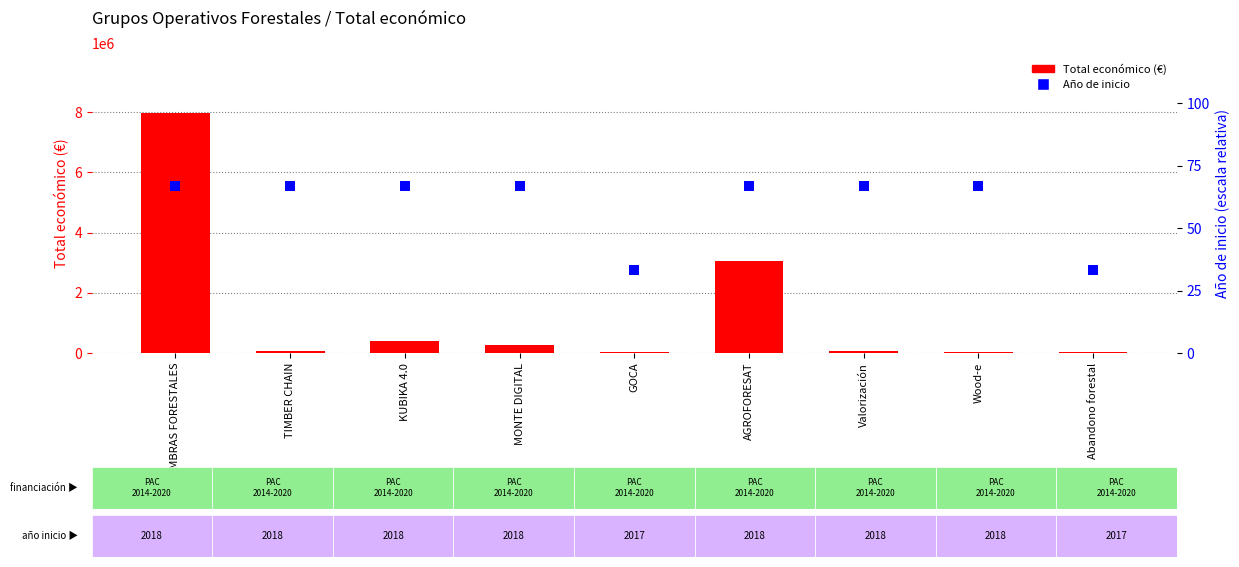

At which category is the sum across all series the highest?

SIEMBRAS FORESTALES